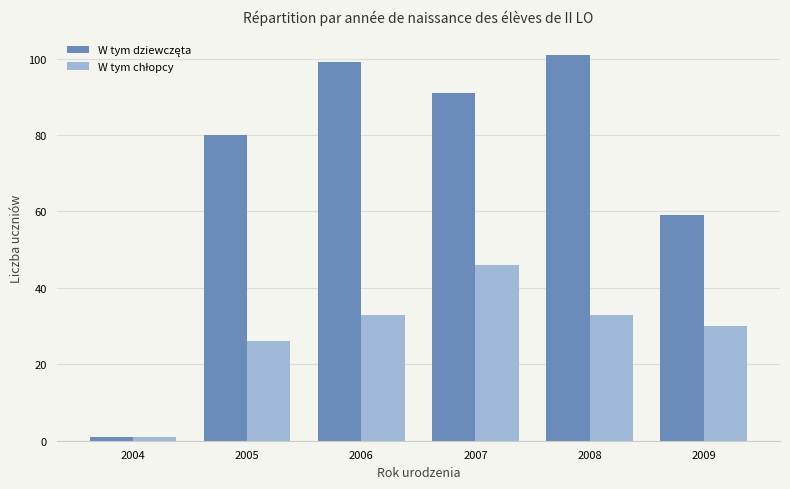

What is the spread (max minus min) of values at 2007?

45